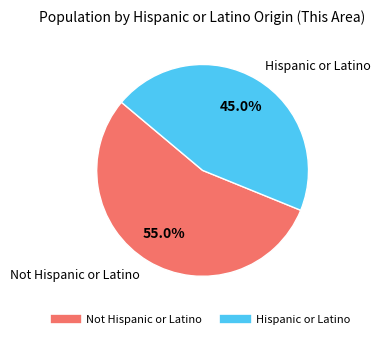

Does any single category account for the majority?

Yes